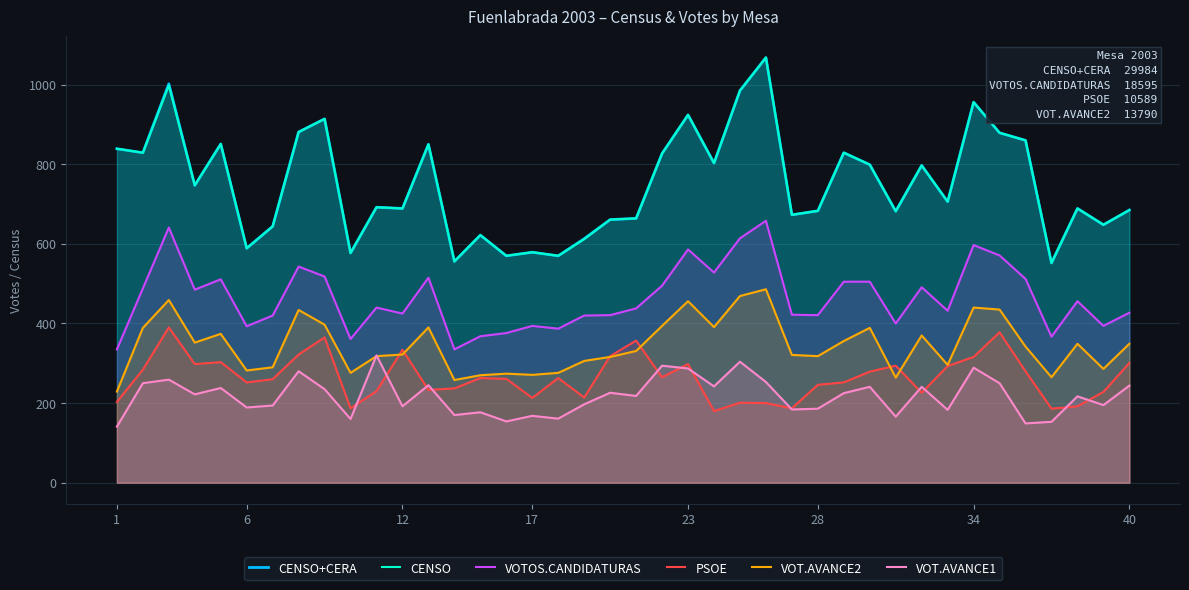

The value of CENSO at 6 is 589. True or false?

True